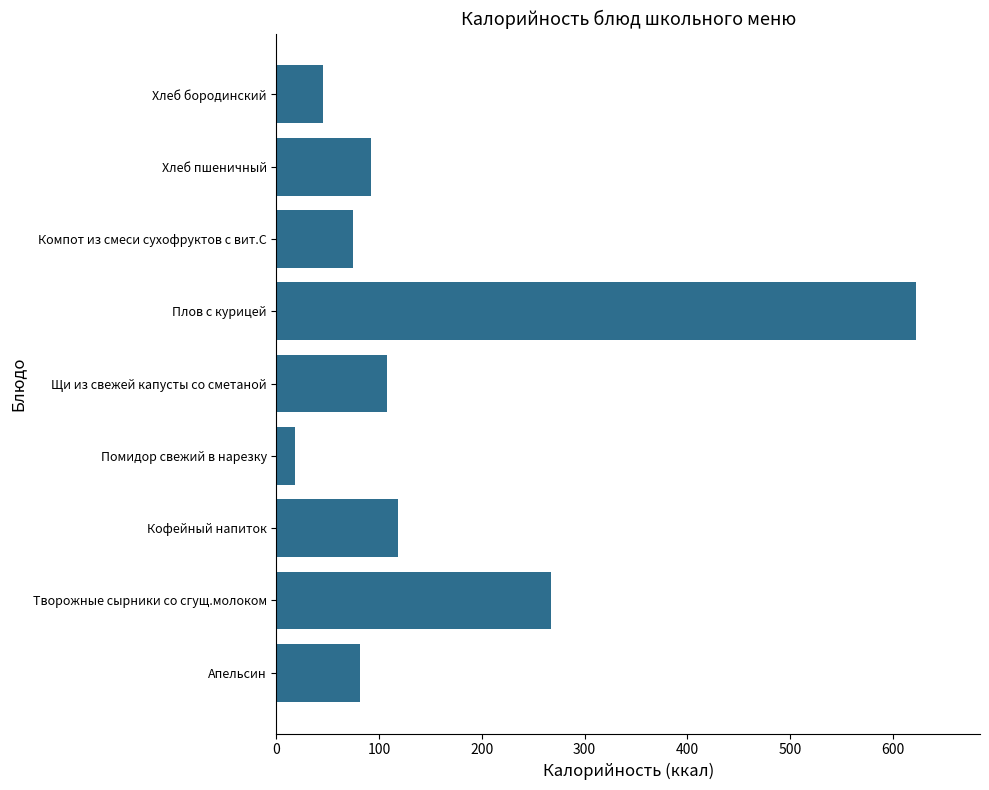

What is the change in value from Апельсин to Кофейный напиток?

+37.1